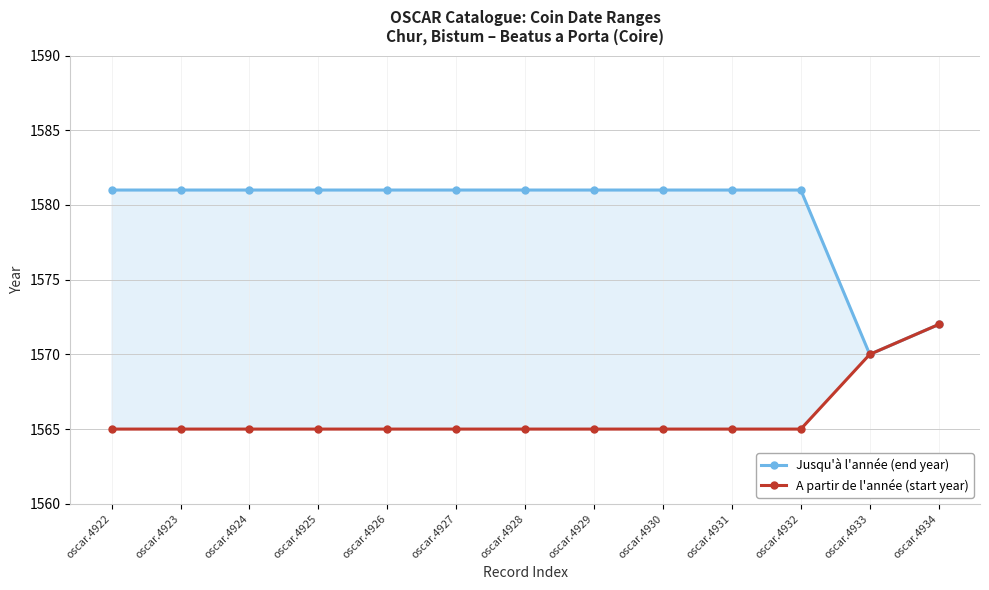

Is it true that Jusqu'à l'année (end year) equals 1581 at oscar.4929?

True